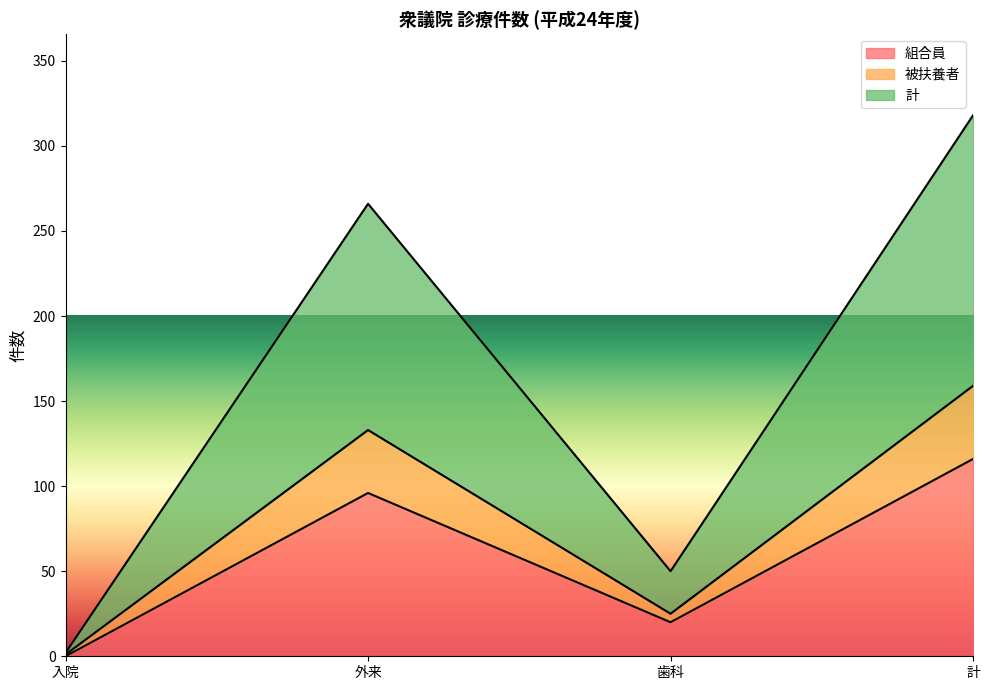

What is the greatest value displayed?

318